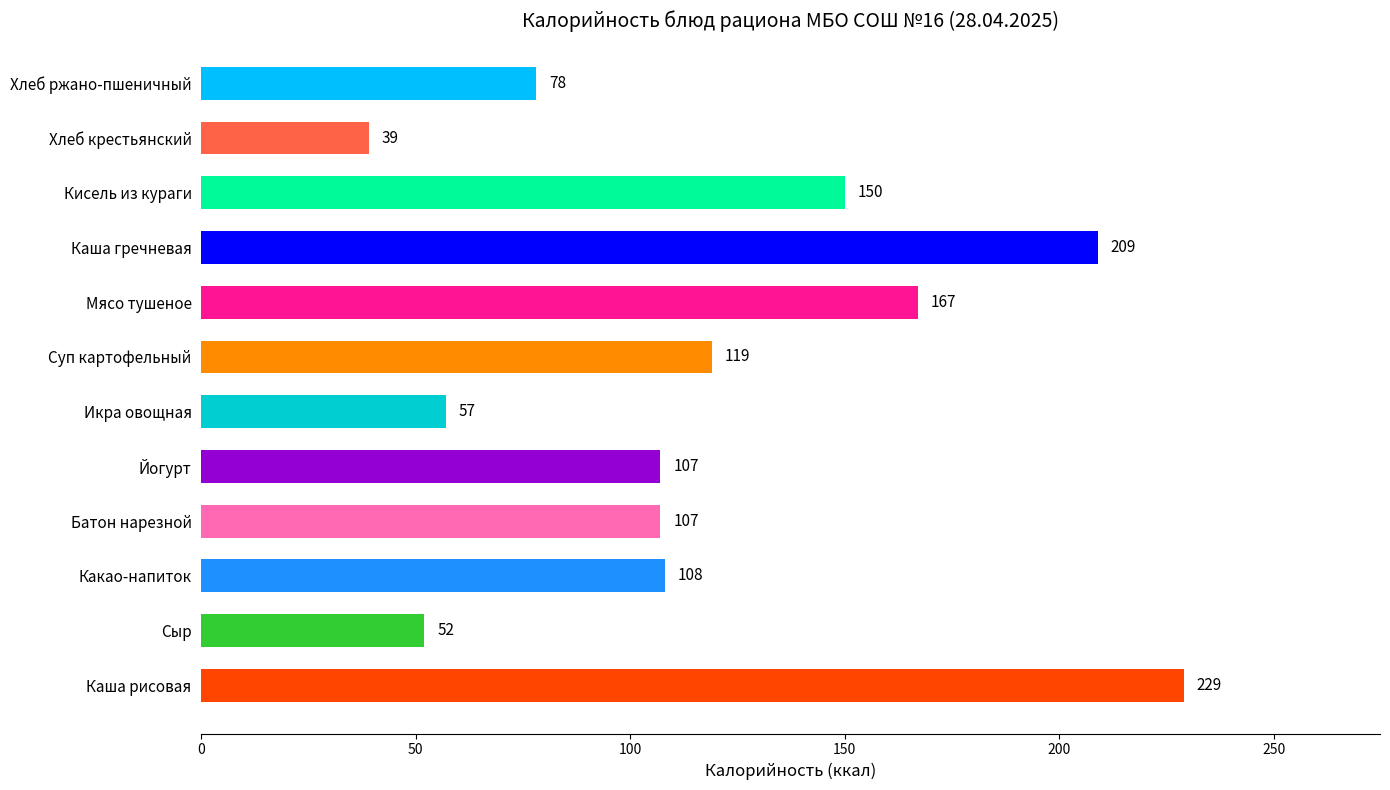

Approximately how many times larger is the value at Йогурт compared to Суп картофельный?

0.9